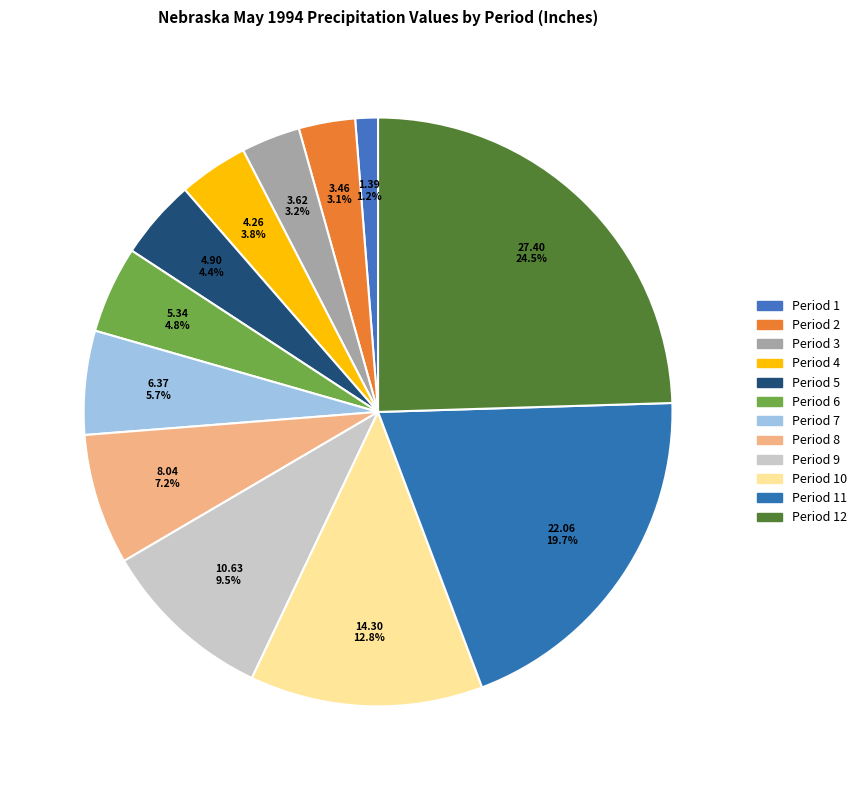

To the nearest percent, what percentage of the pie is Period 4?

4%